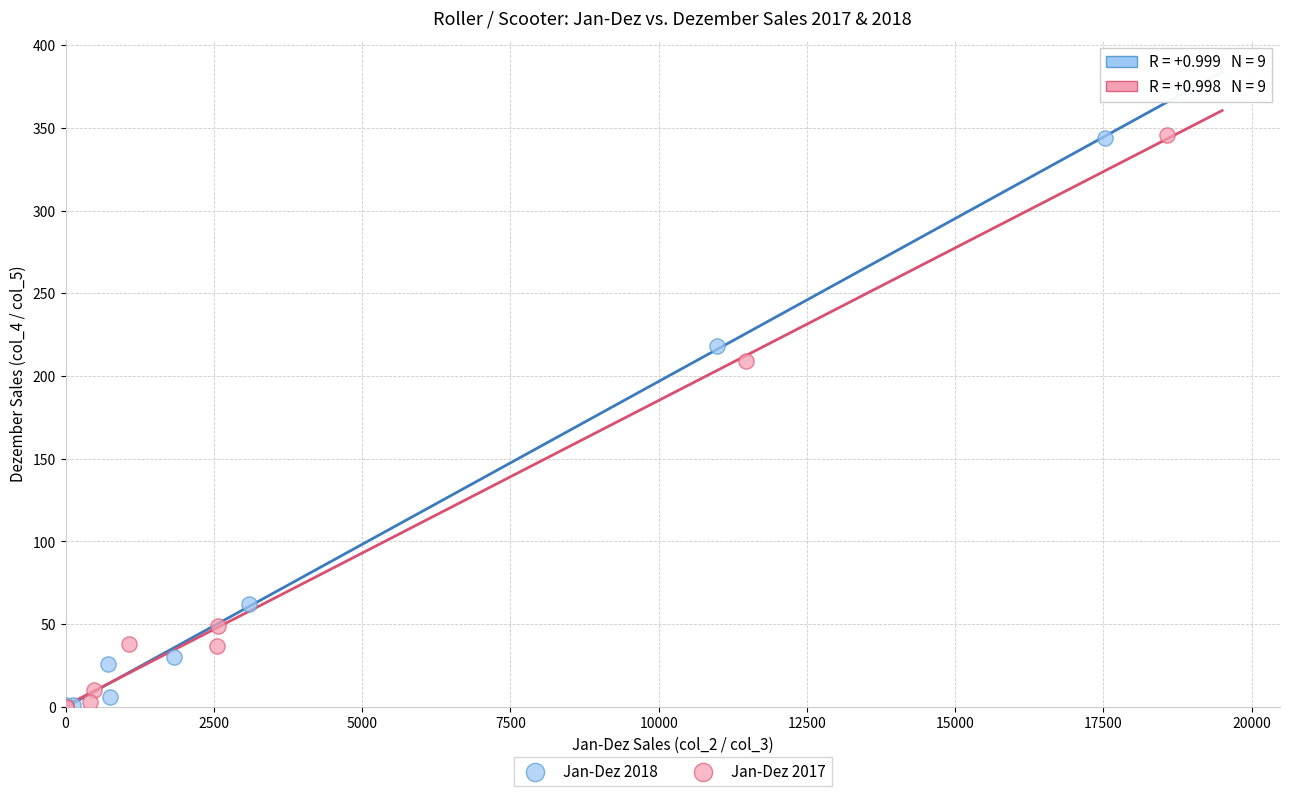

Which series has the largest Y range (max minus min)?

Jan-Dez 2017